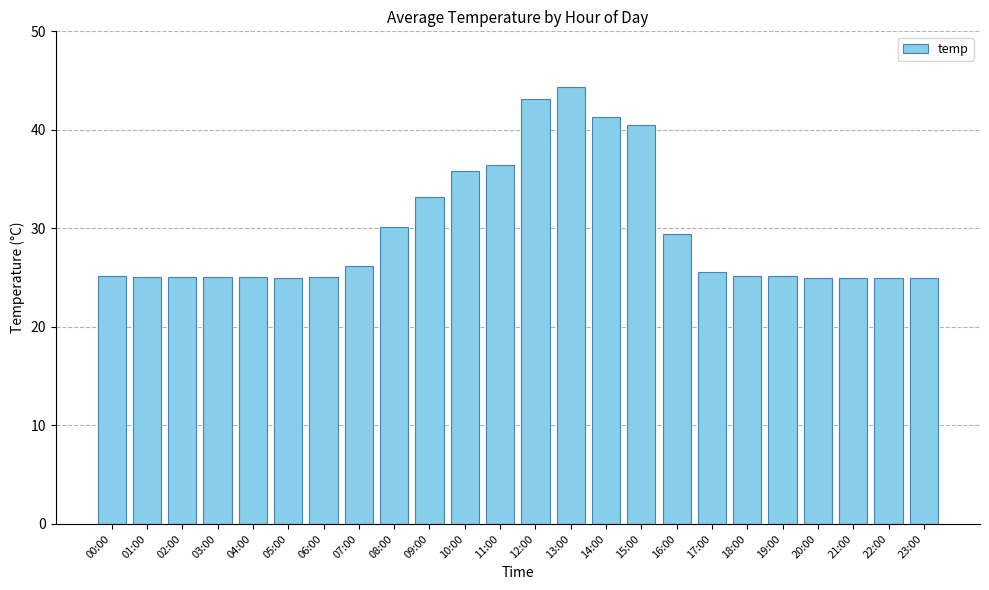

What position from the left is 20:00?

21